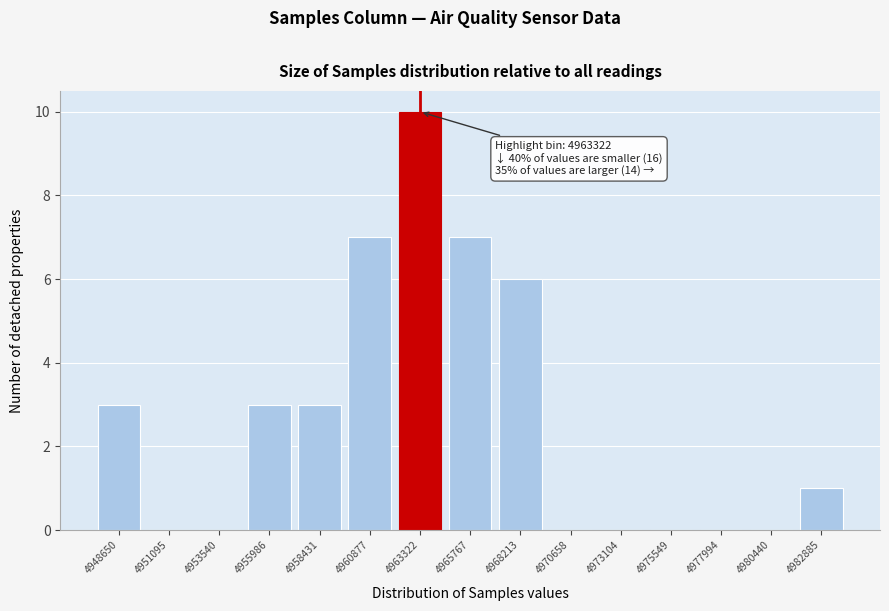

Reading right to left, what are all the values shown in this chart?

4982885=1	4980440=0	4977994=0	4975549=0	4973104=0	4970658=0	4968213=6	4965767=7	4963322=10	4960877=7	4958431=3	4955986=3	4953540=0	4951095=0	4948650=3